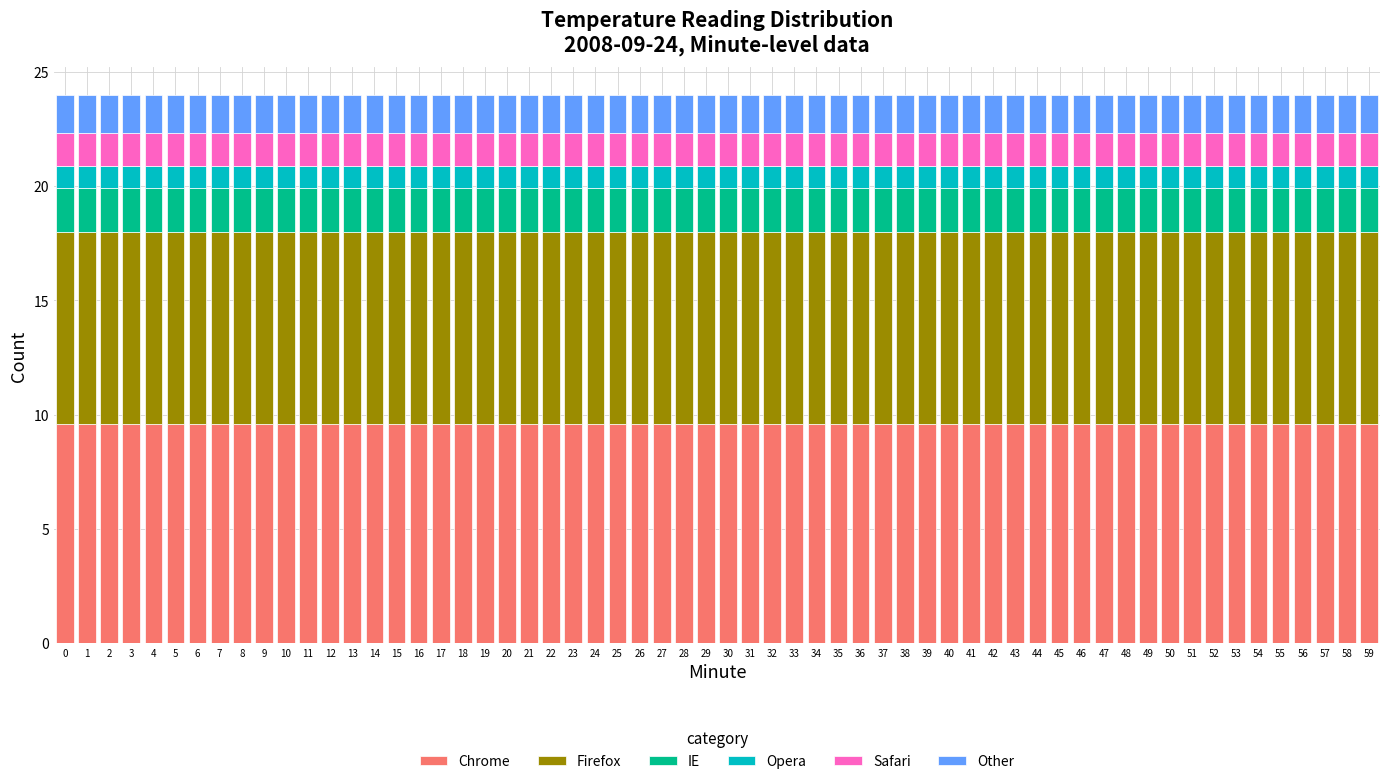

What is the total value across all series at 34?

24.0